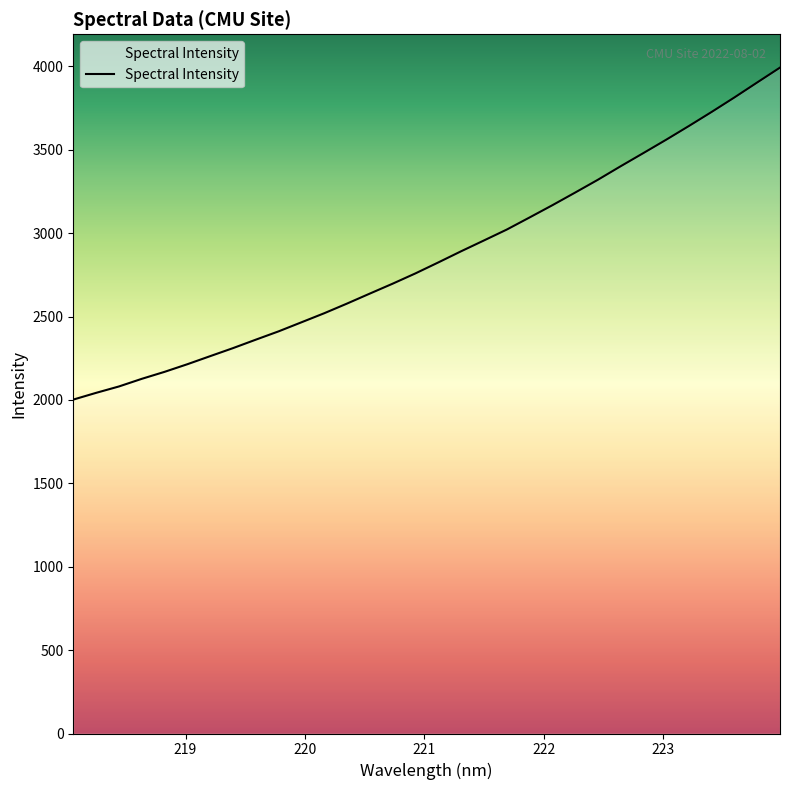

What is the maximum value shown in the chart?

3992.7